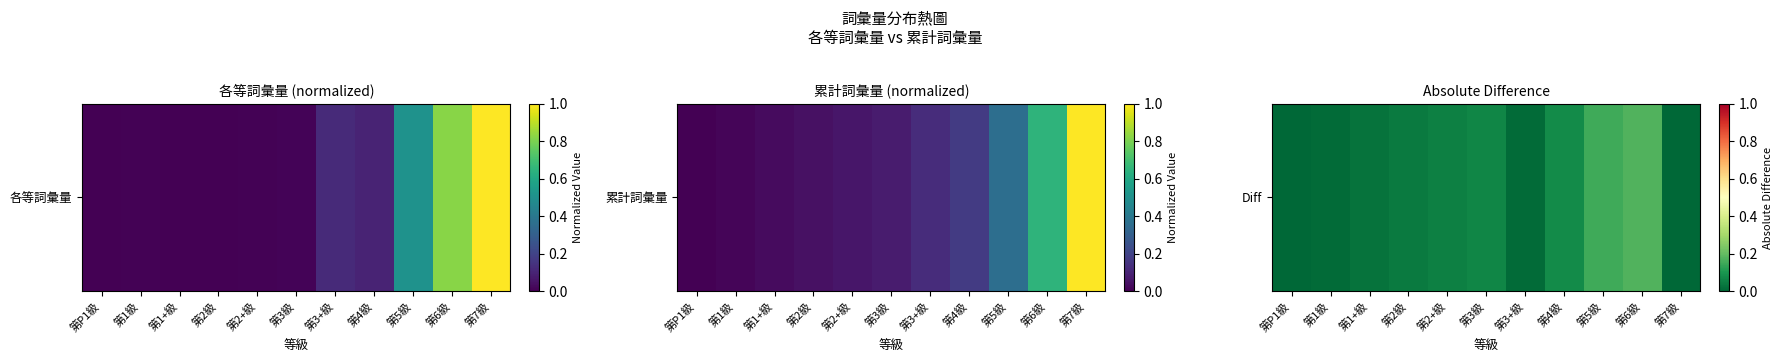

The value at 第2級 is 0.1. True or false?

False